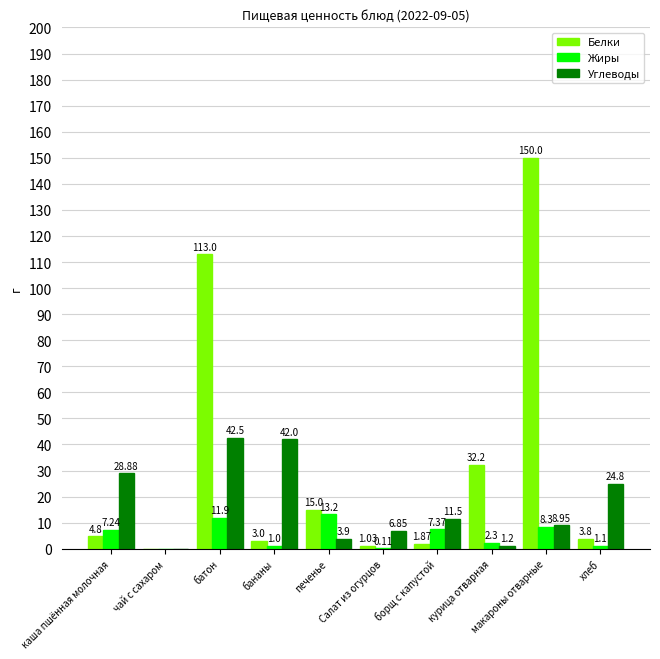

What is the average value of the Жиры series?

5.3